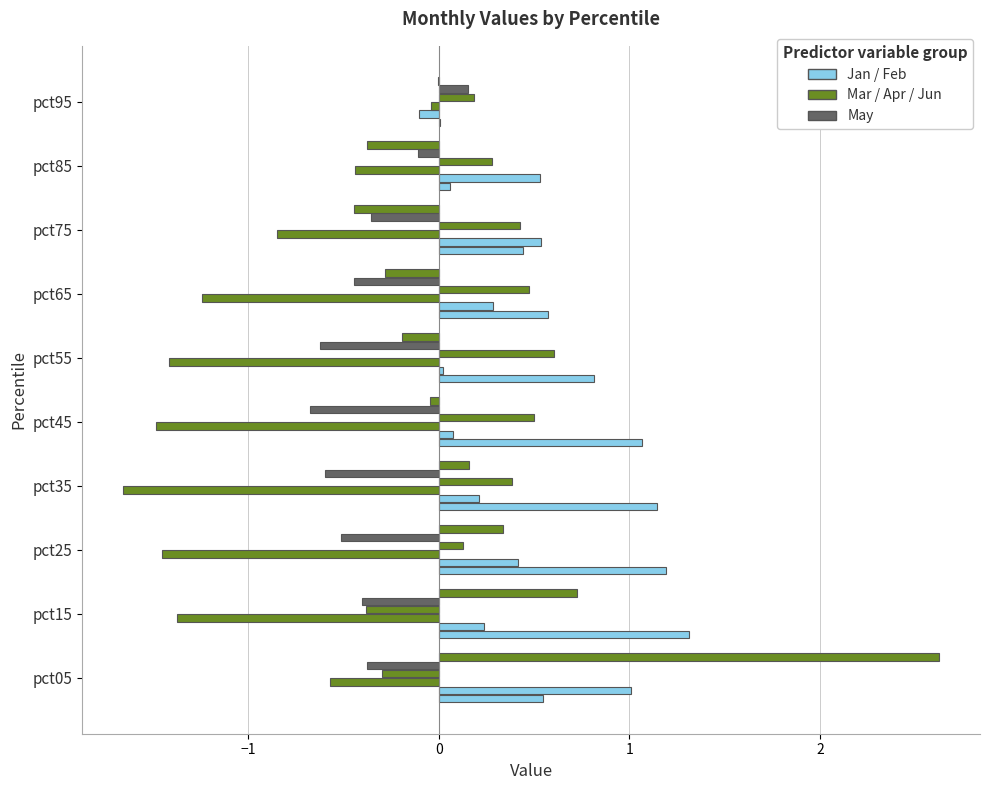

How many series are shown in this chart?

6